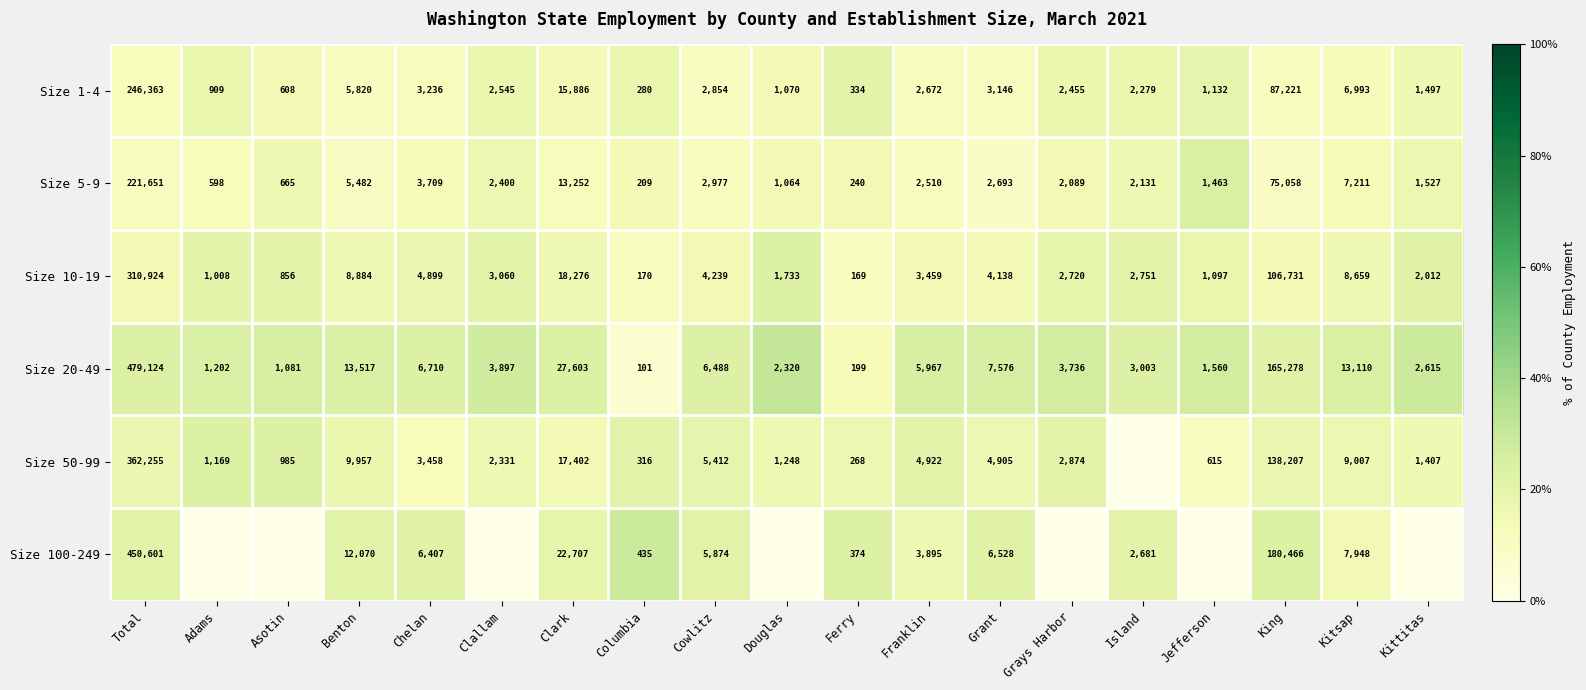

What is the difference between the maximum and minimum values in the Size 1-4 series?

246083